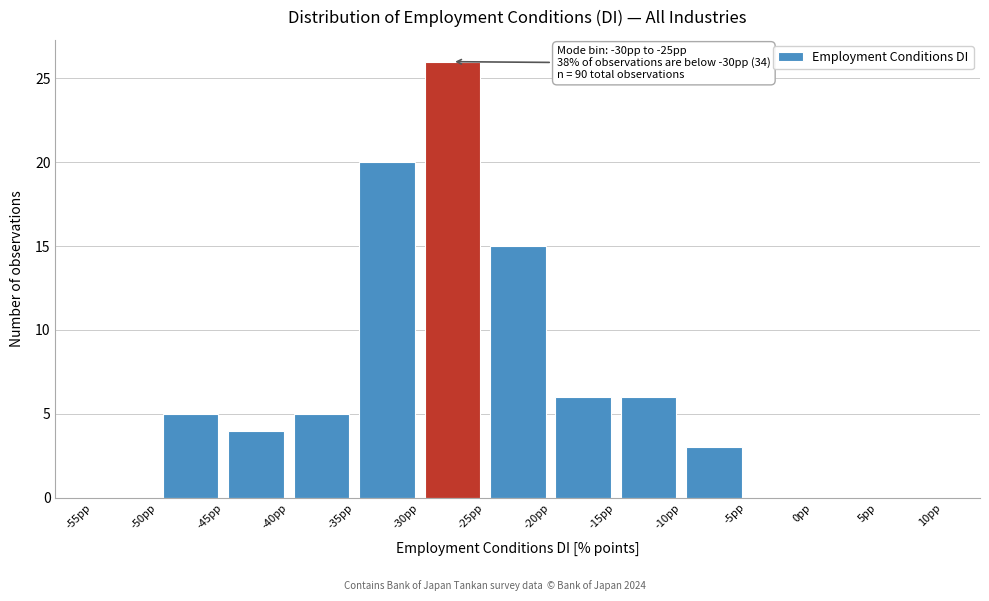

Over which range of the x-axis is the bar tallest?

-30 to -25